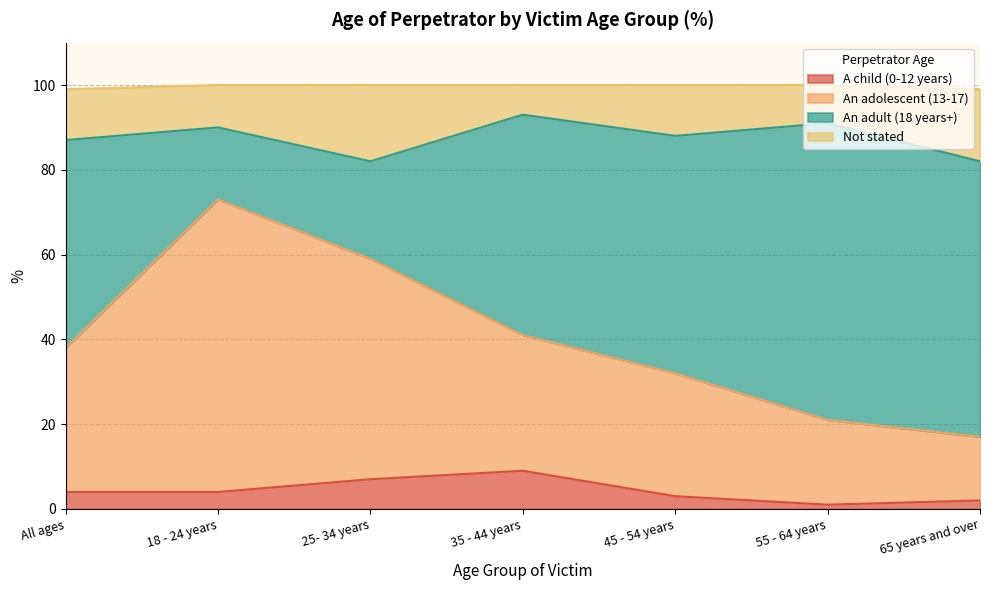

At how many categories does at least one series exceed 4?

7